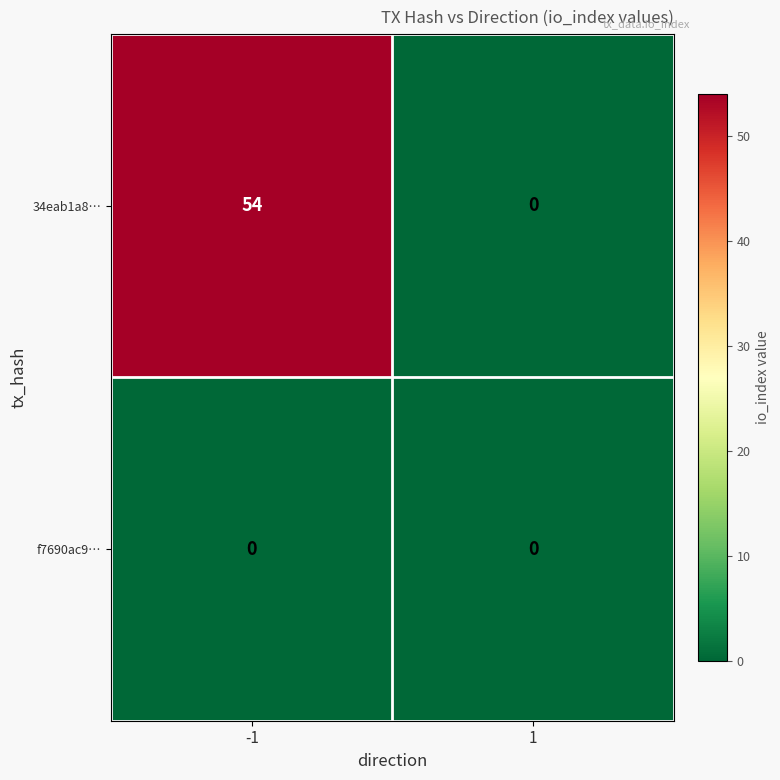

At how many categories does at least one series exceed 53?

1